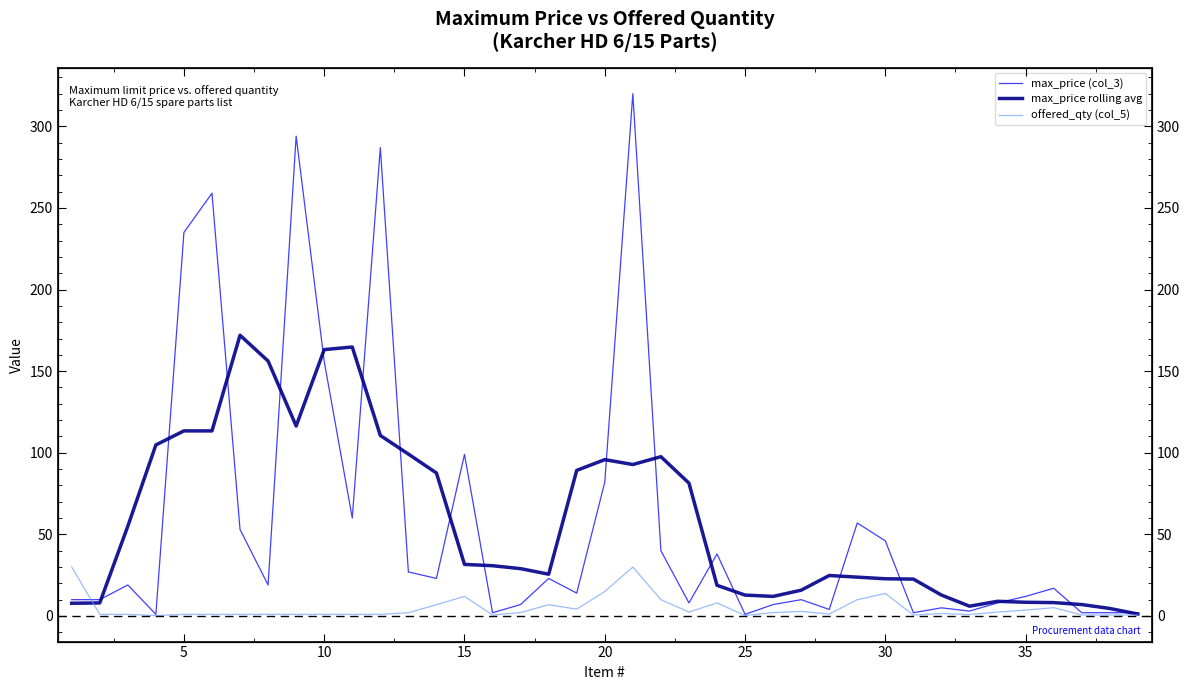

True or false: max_price rolling avg has more than 1 points higher than both neighbors.

True